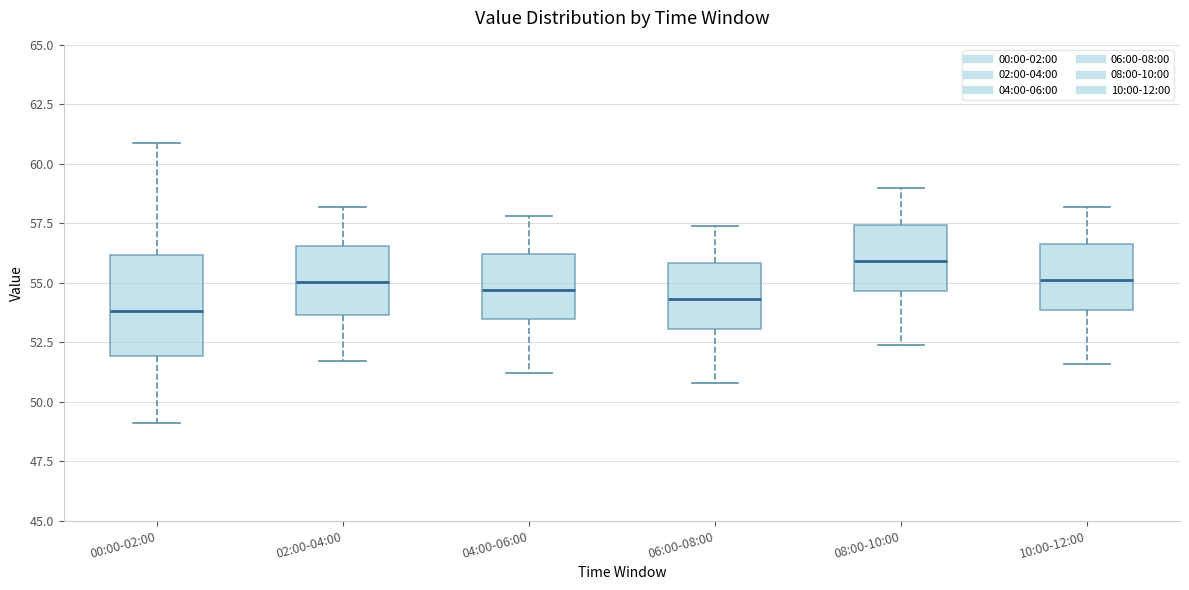

Reading left to right, transcribe this box plot: for each box, give where its median line is, the range the box spans, and where its two whiskers end, as read against the y-axis. The values are not printed on the chart, so give them approximately, as read against the axis.

00:00-02:00: median 54.0, box 52.0 to 56.0, whiskers 49.0 to 61.0
02:00-04:00: median 55.0, box 53.5 to 56.5, whiskers 51.5 to 58.0
04:00-06:00: median 54.5, box 53.5 to 56.0, whiskers 51.0 to 58.0
06:00-08:00: median 54.5, box 53.0 to 56.0, whiskers 51.0 to 57.5
08:00-10:00: median 56.0, box 54.5 to 57.5, whiskers 52.5 to 59.0
10:00-12:00: median 55.0, box 54.0 to 56.5, whiskers 51.5 to 58.0